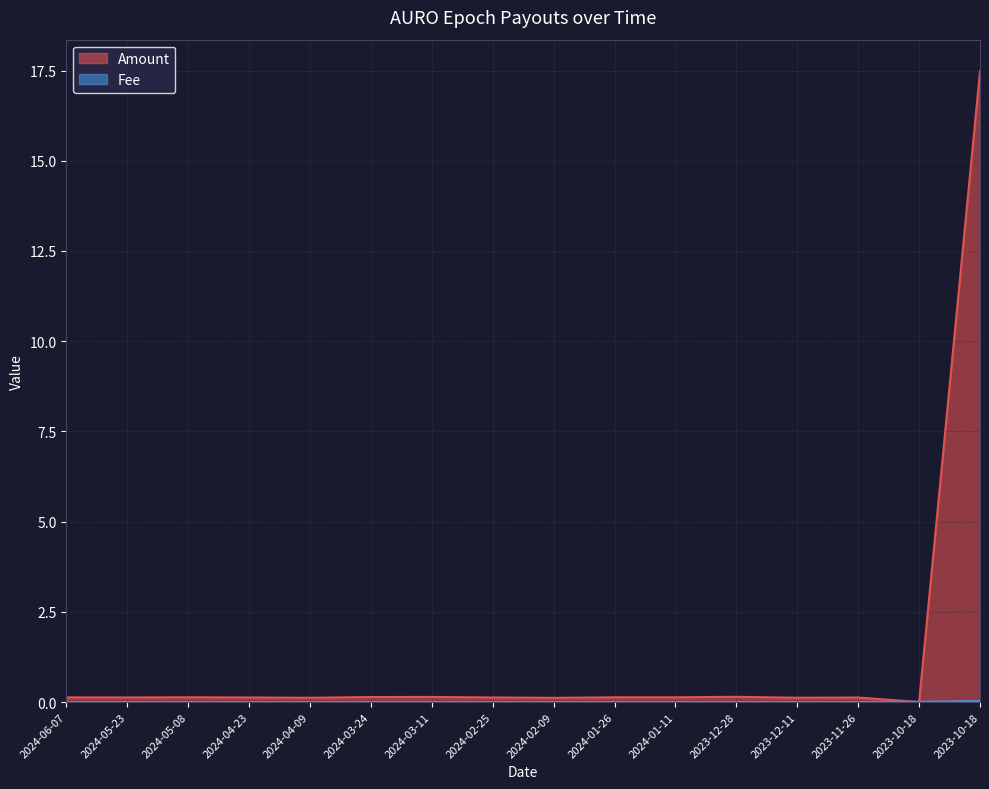

How many values in Amount are above zero?

15